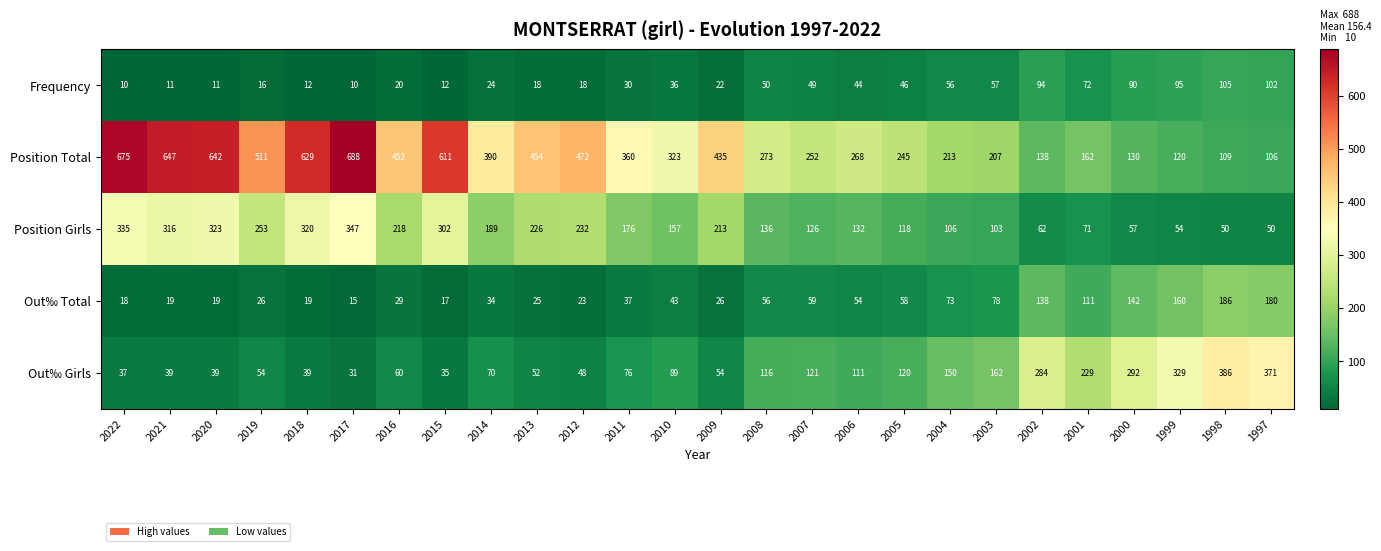

Between 2021 and 2004, which series saw the biggest shift?

Position Total